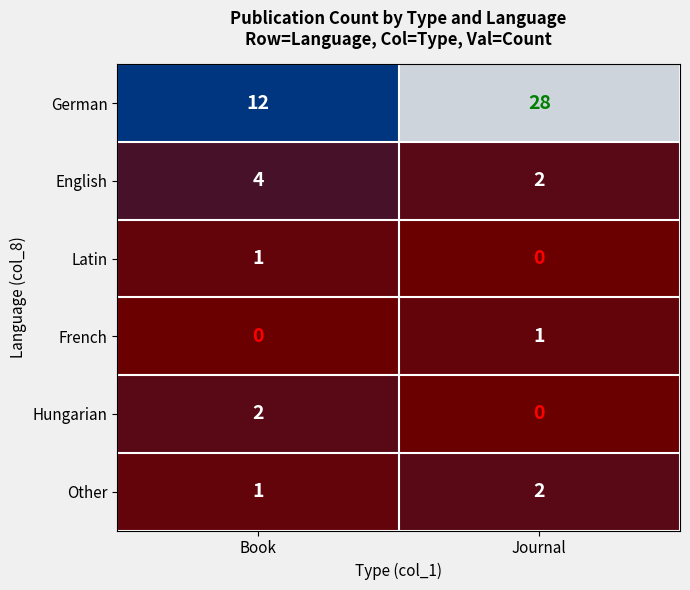

What is the total value across all series at Journal?

33